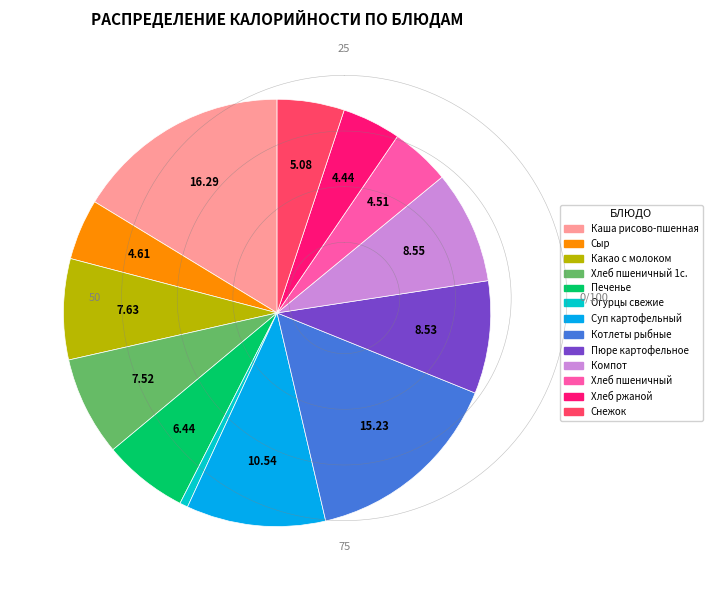

Count the number of slices in the pie.

13